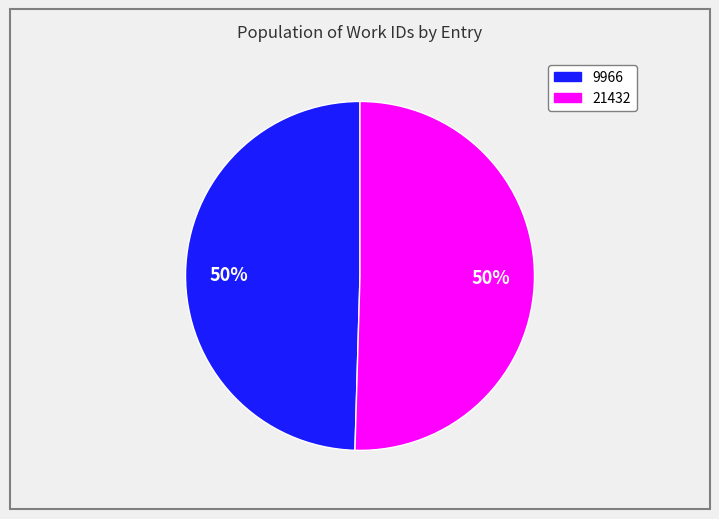

Which slice is the smallest?

9966